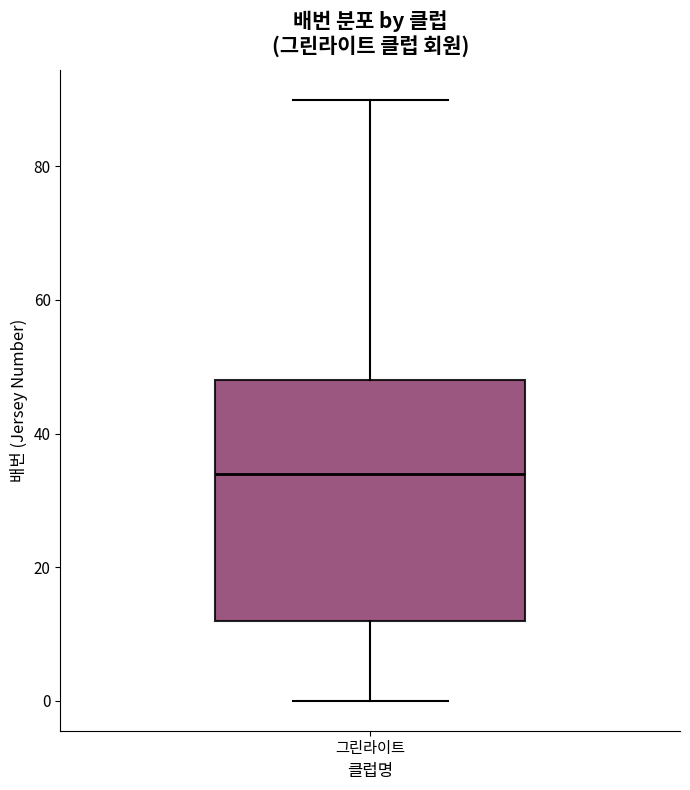

Where does the upper whisker of the box for 그린라이트 end on the y-axis? The values are not printed on the chart, so give them approximately, as read against the axis.

90